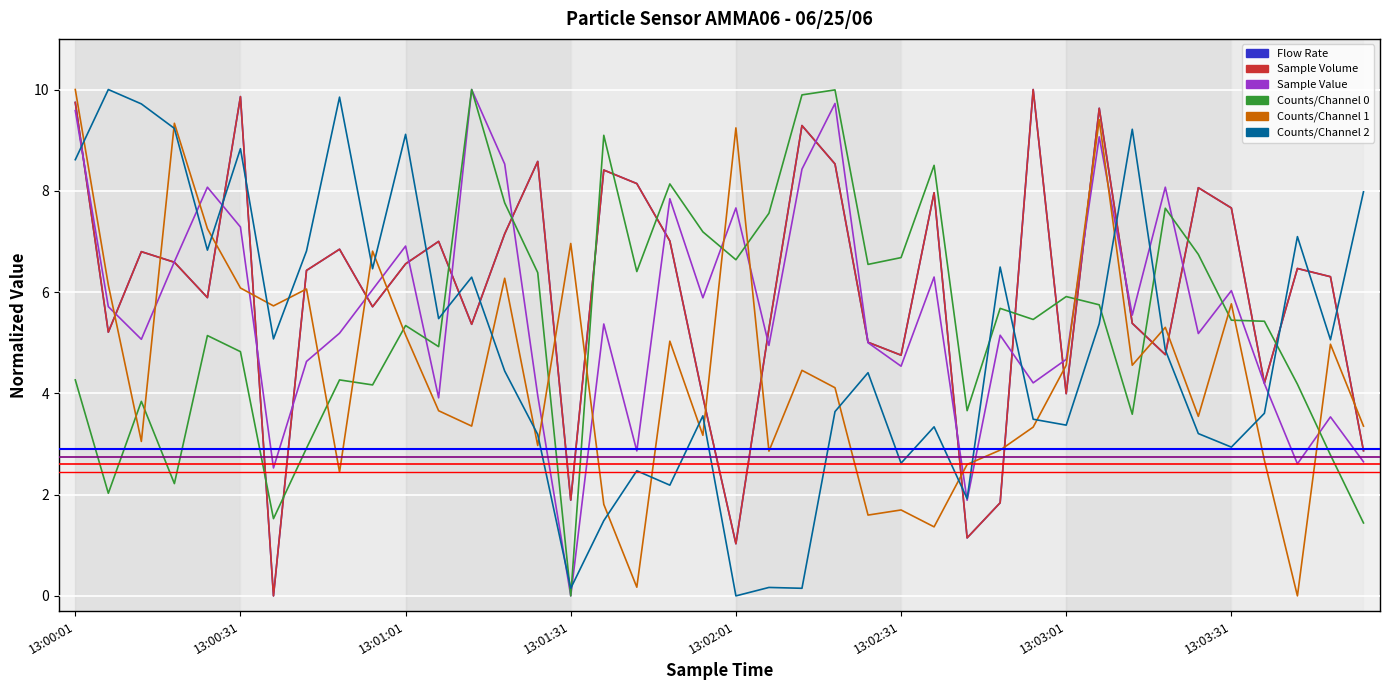

True or false: Counts/Channel 1 and Sample Volume cross at least once.

True